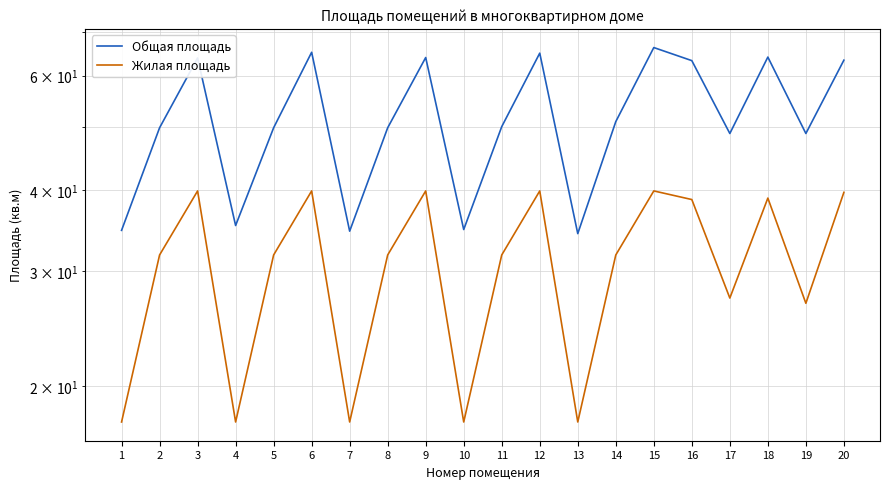

Where is the first local maximum for Жилая площадь?

3